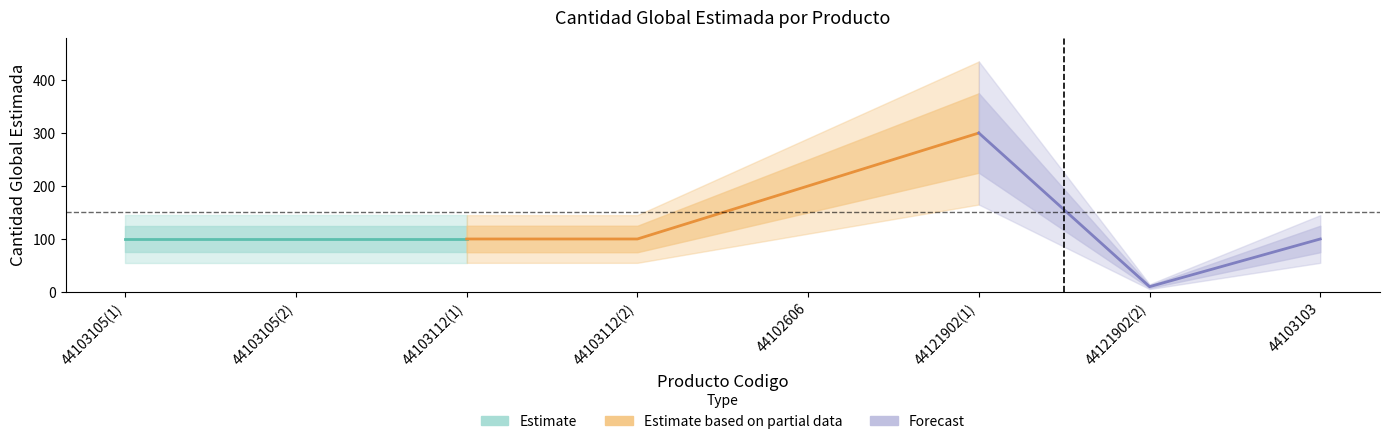

Rank the categories by value from highest to lowest.

44121902, 44102606, 44103105, 44103105, 44103112, 44103112, 44103103, 44121902